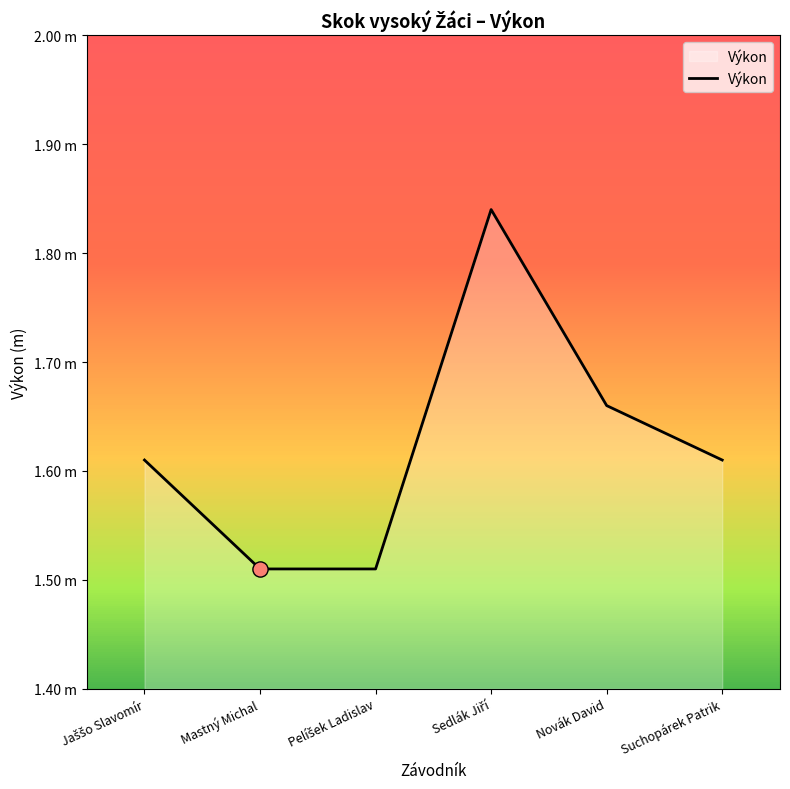

Approximately how many times larger is the value at Pelíšek Ladislav compared to Mastný Michal?

1.0